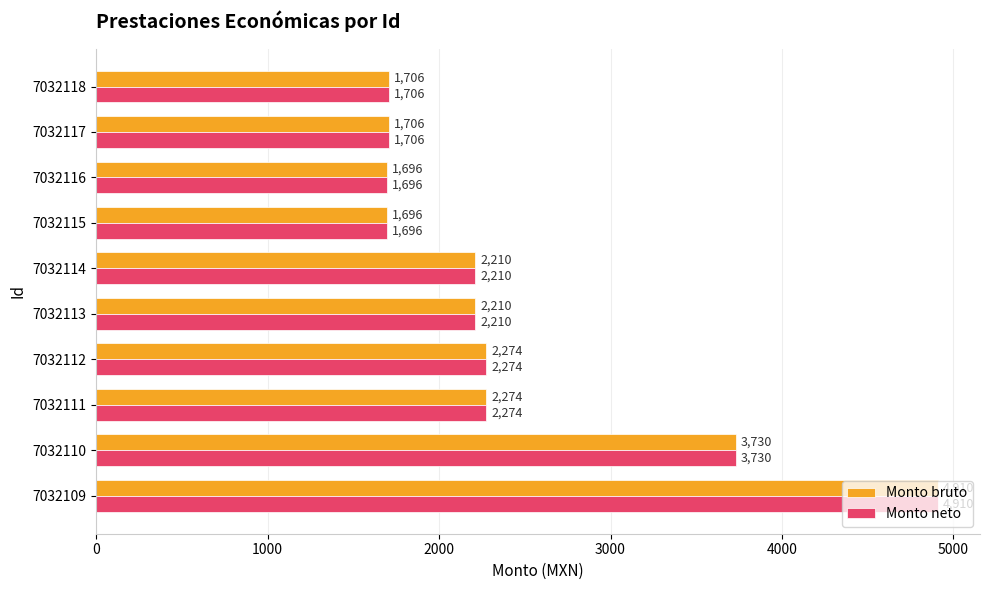

What is the total value across all series at 7032114?

4420